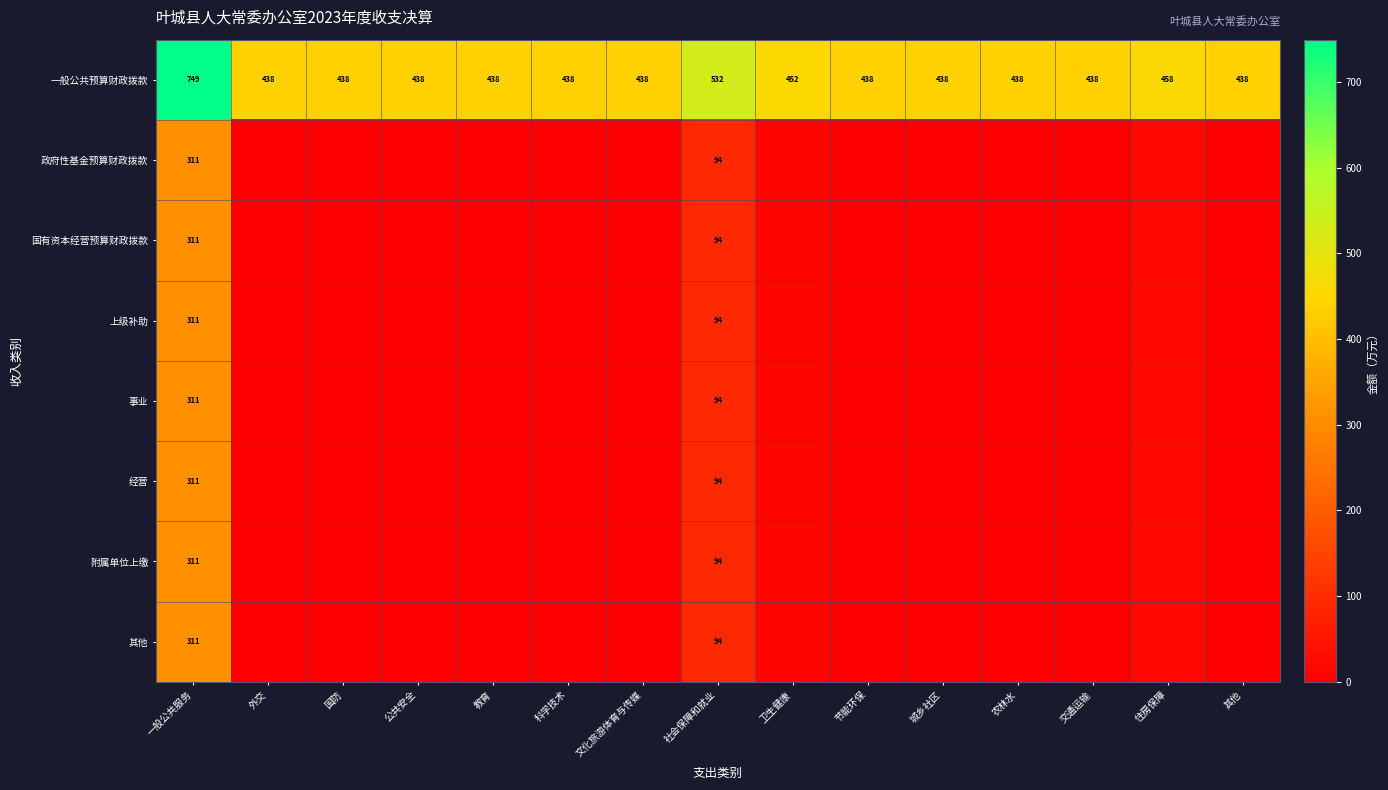

At which label is 一般公共预算财政拨款 closest to 593?

社会保障和就业